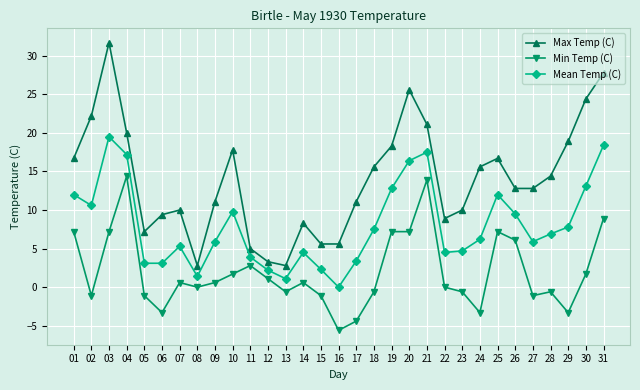

Where does the Max Temp (C) series first go above 12?

01